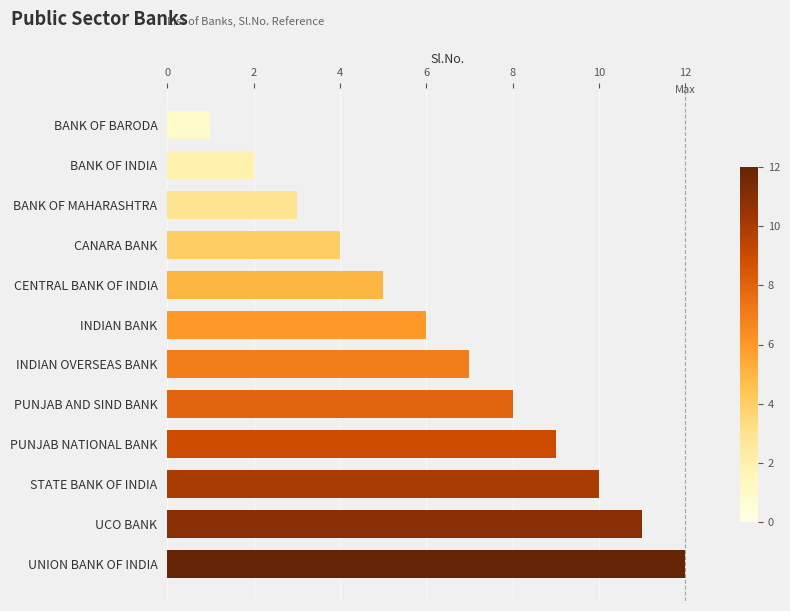

List the labels in order of value, smallest first.

BANK OF BARODA, BANK OF INDIA, BANK OF MAHARASHTRA, CANARA BANK, CENTRAL BANK OF INDIA, INDIAN BANK, INDIAN OVERSEAS BANK, PUNJAB AND SIND BANK, PUNJAB NATIONAL BANK, STATE BANK OF INDIA, UCO BANK, UNION BANK OF INDIA